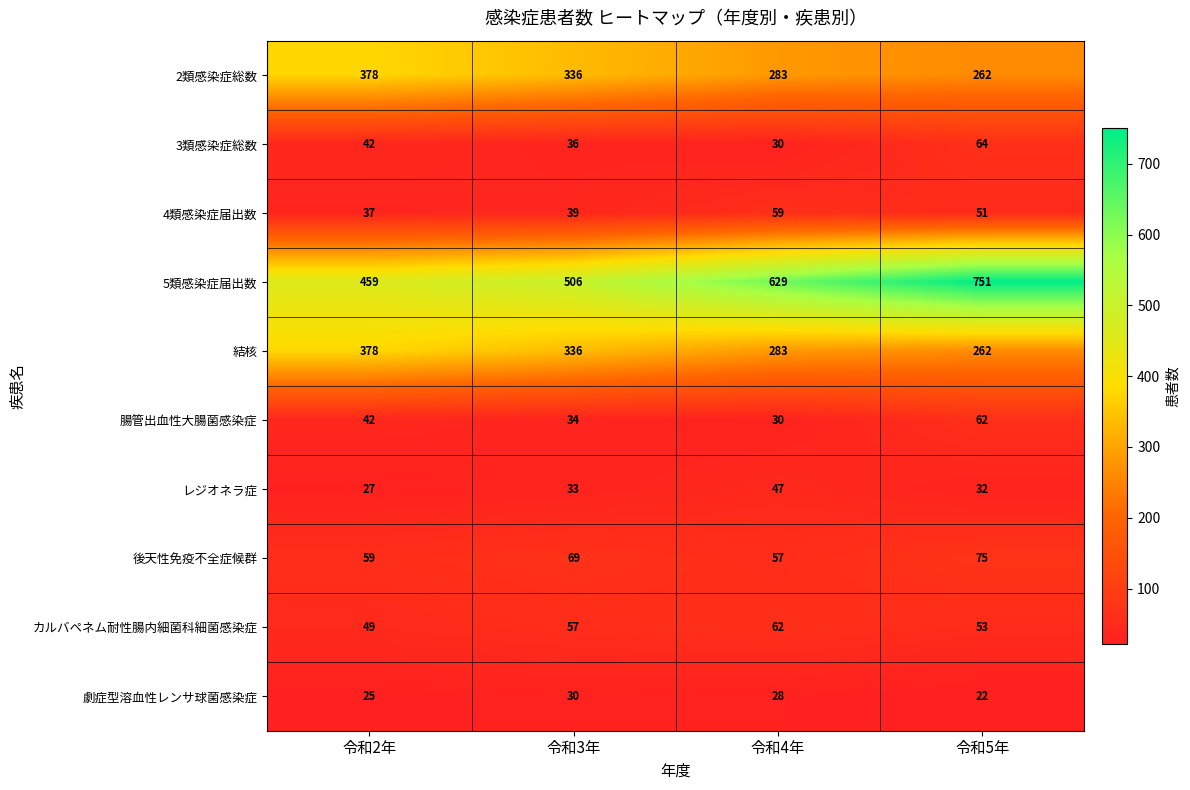

What is the difference between the second highest and minimum values in the 後天性免疫不全症候群 series?

12